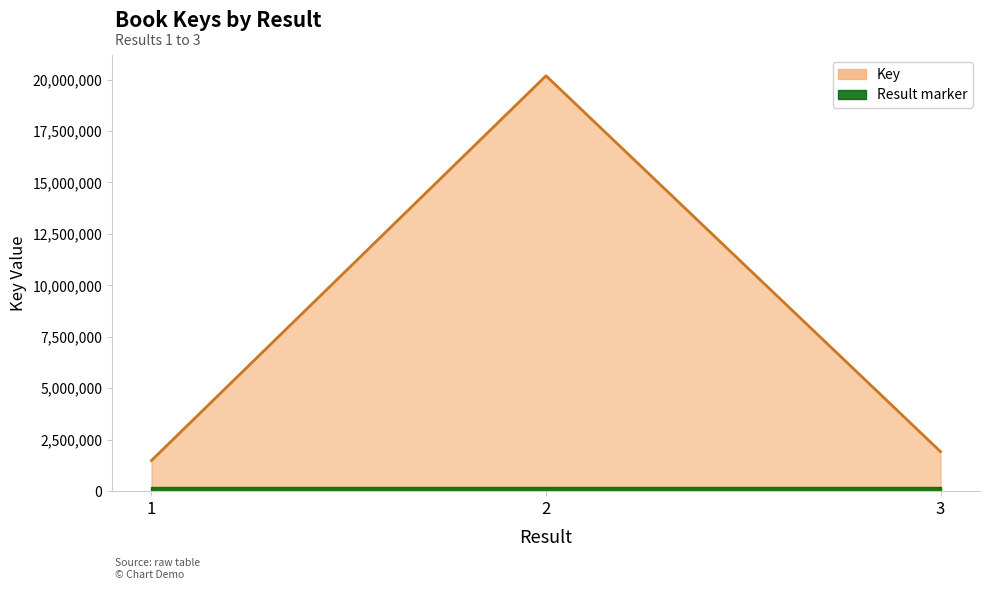

List the labels in order of value, smallest first.

1, 3, 2